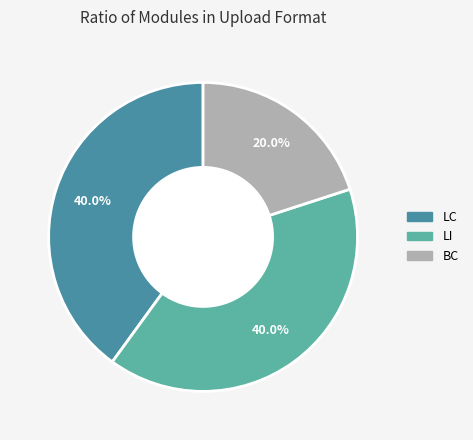

The BC slice represents 32% of the pie. True or false?

False